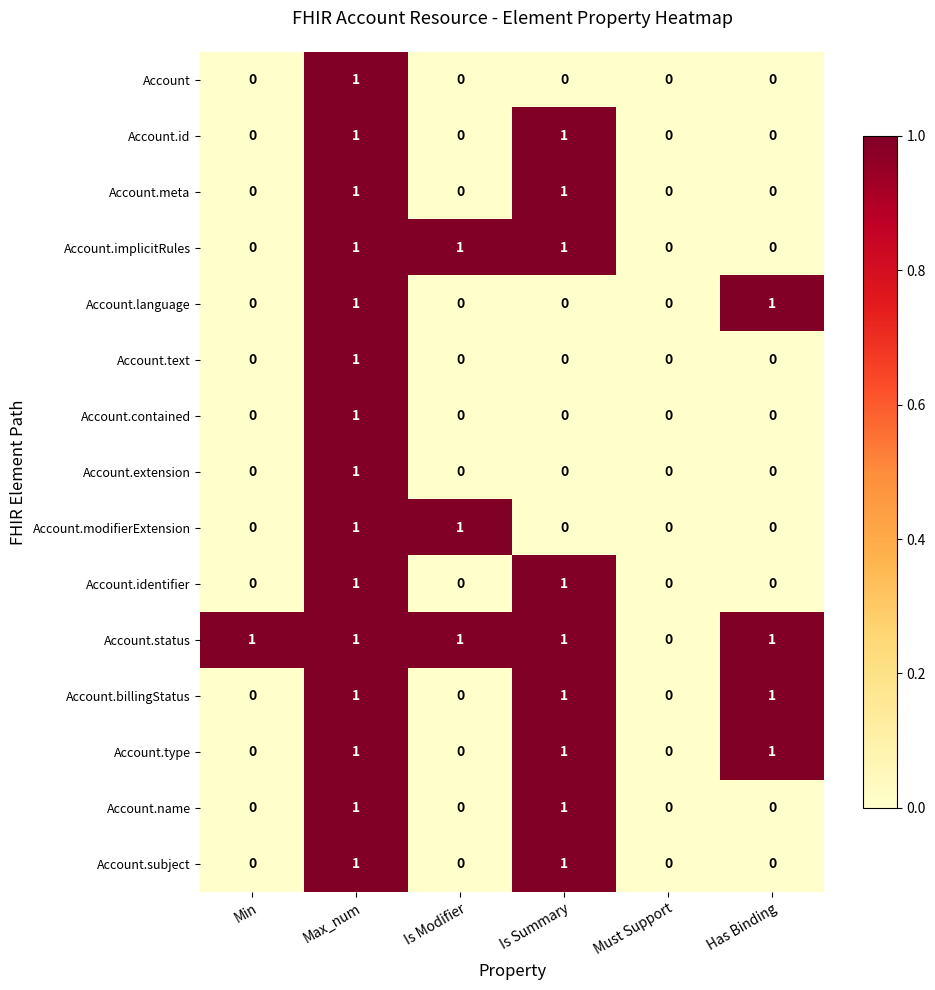

Count the Account values in the range 0 to 1.

6